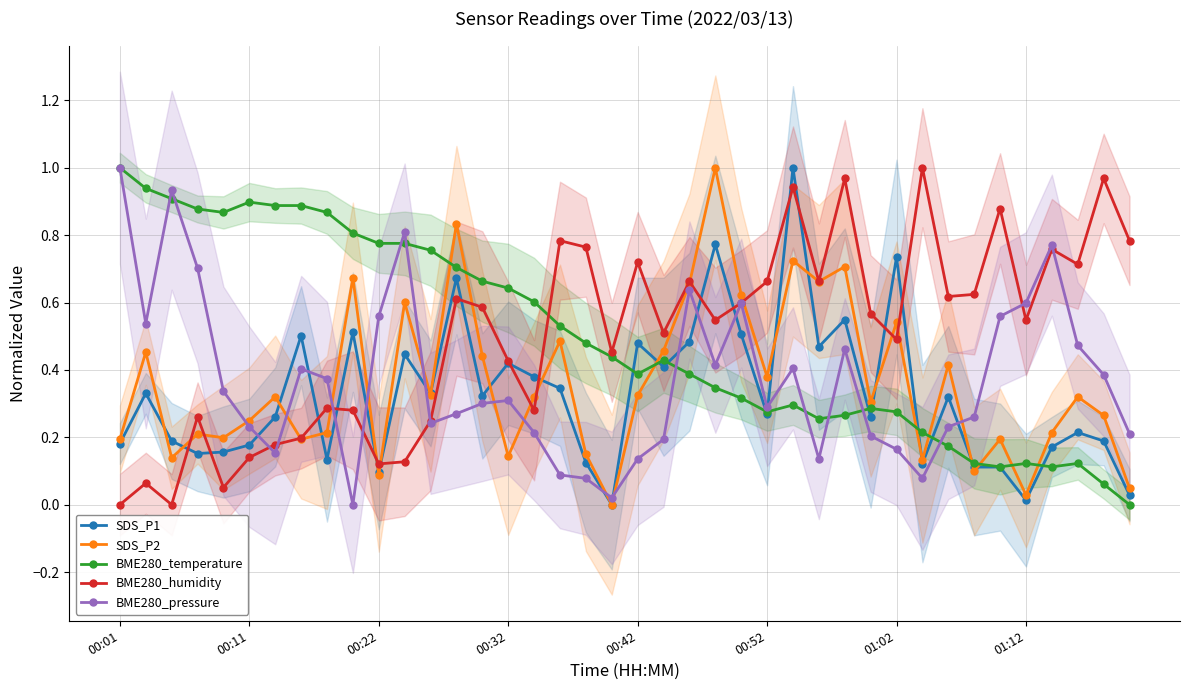

What is the total value across all series at 34?

1.9